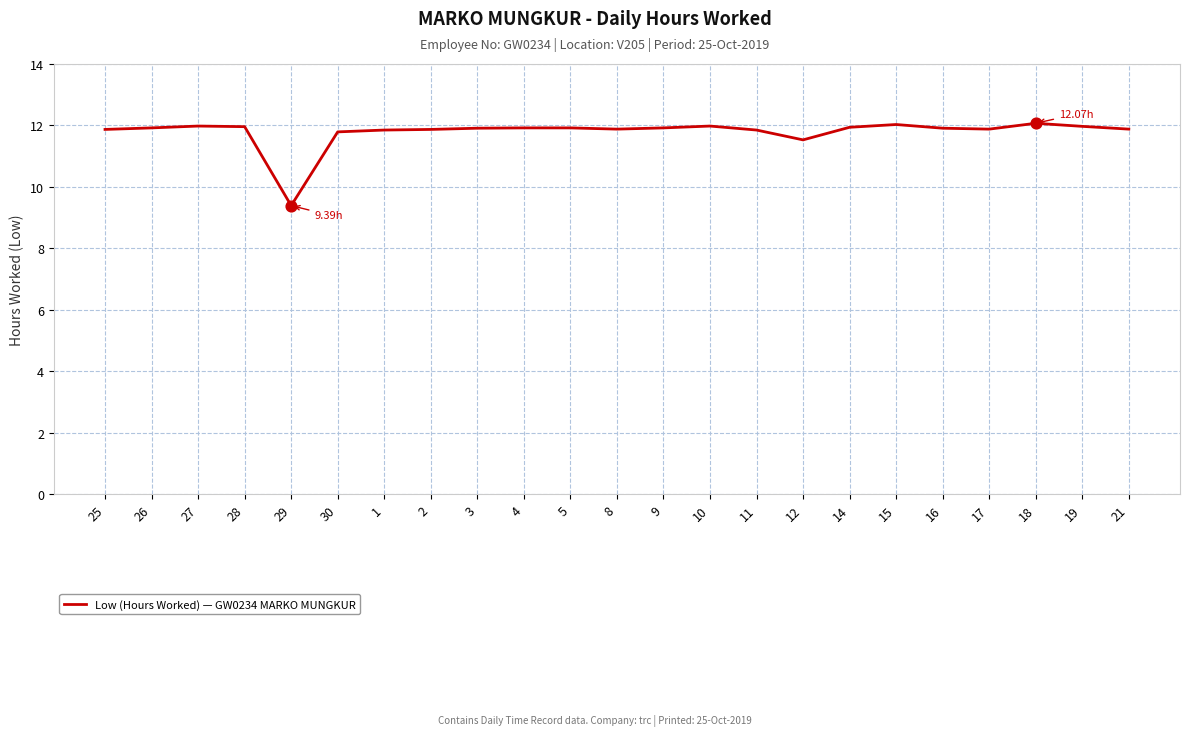

Approximately how many times larger is the value at 2 compared to 8?

1.0